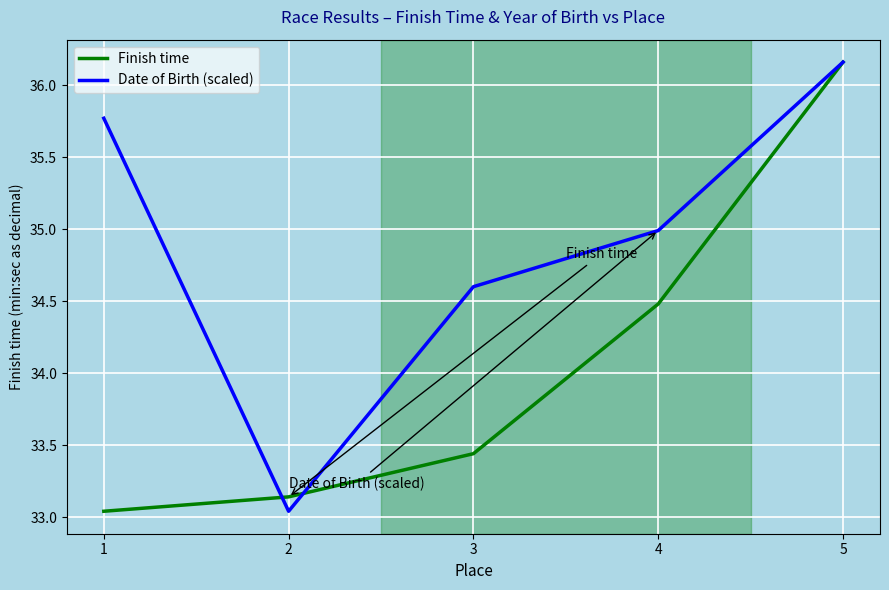

At which category is the sum across all series the highest?

5